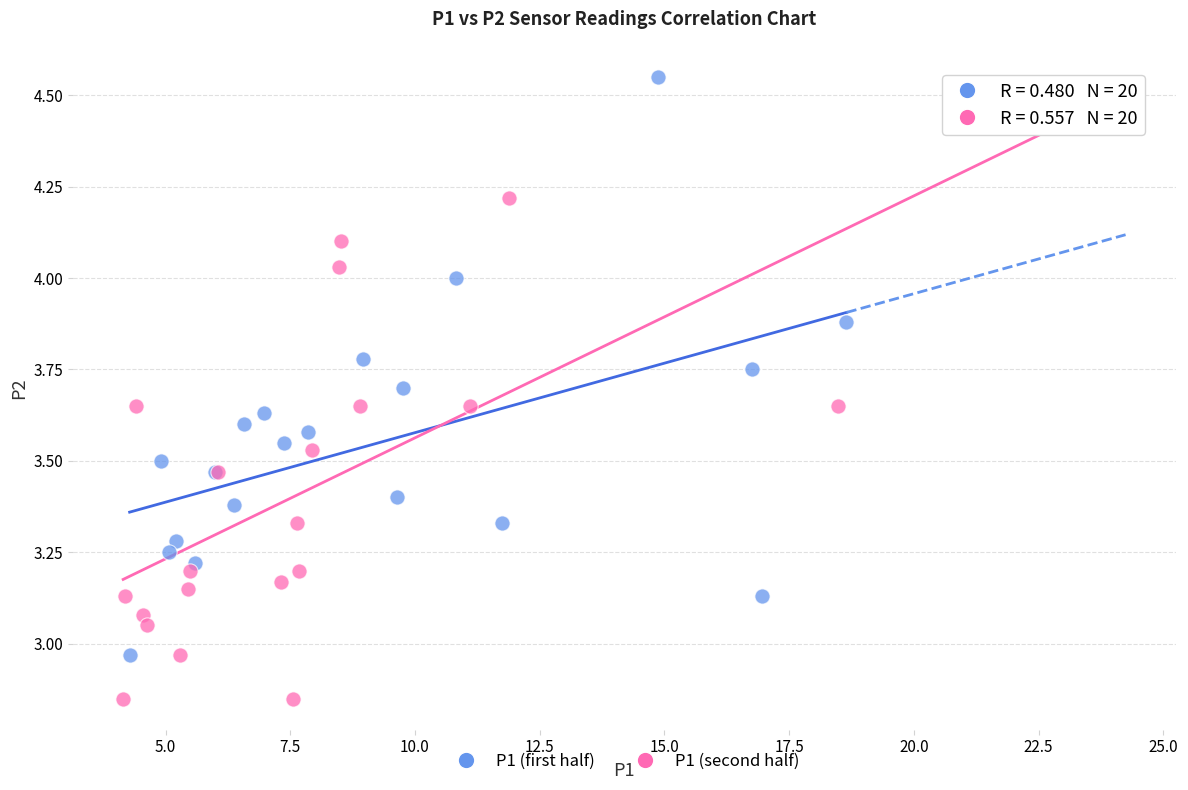

What are all the series names shown in the legend?

P1 (first half), P1 (second half)